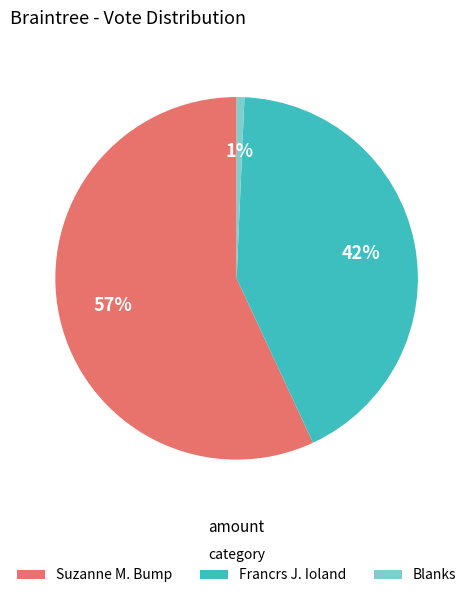

Combined, do Blanks and Suzanne M. Bump account for over 50%?

Yes